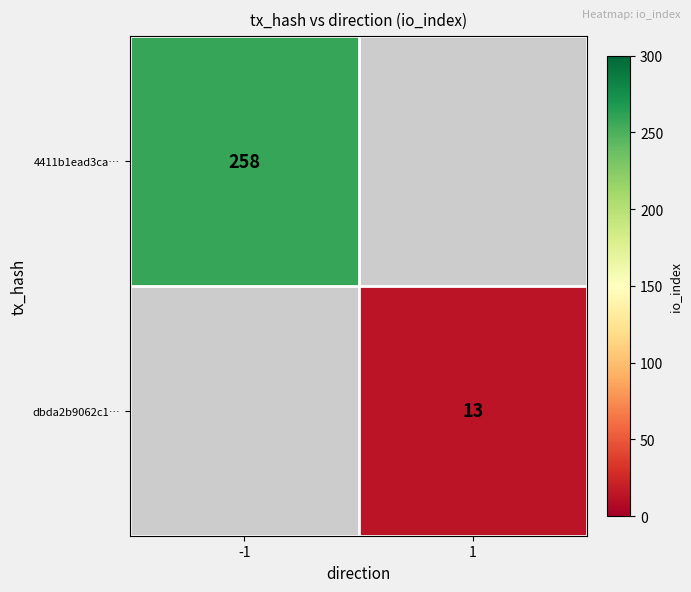

How many data points does each series have?

2